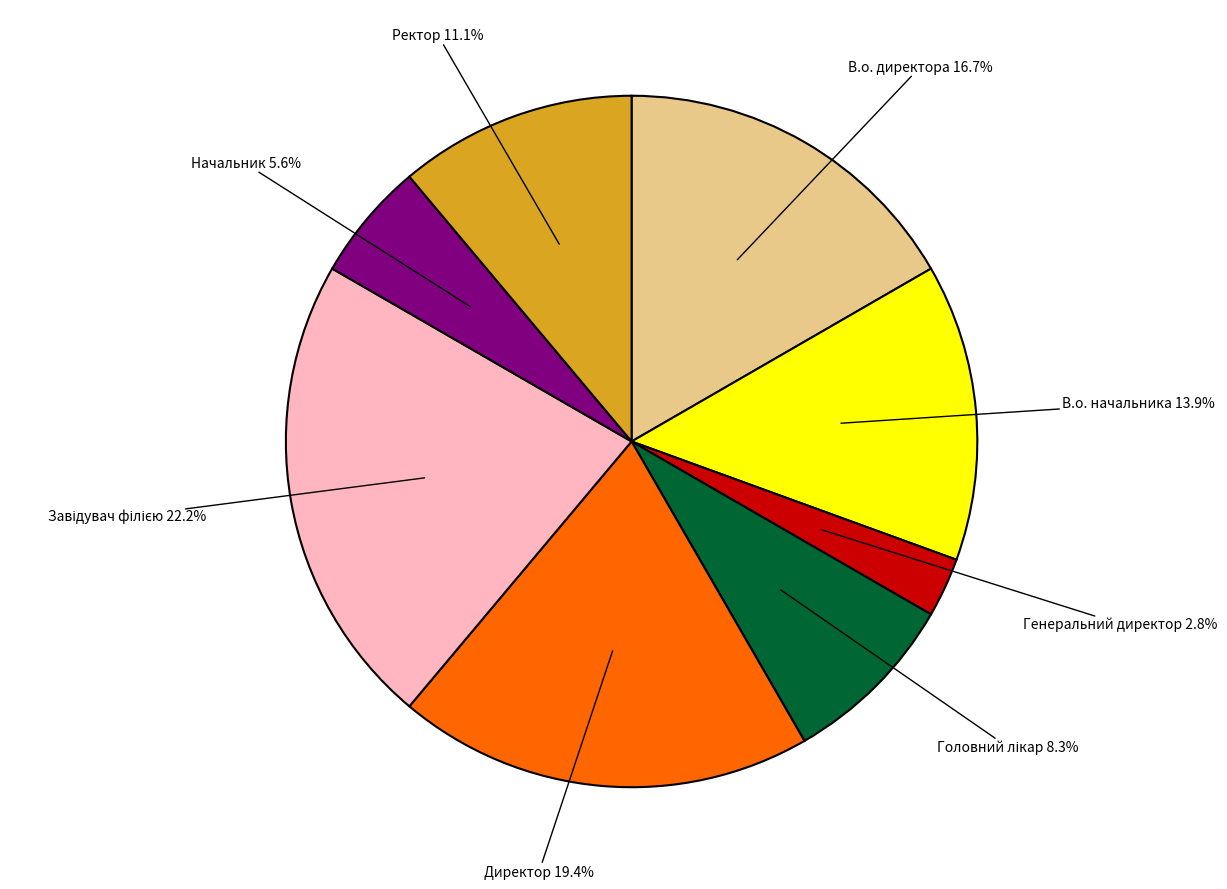

How many segments does this pie chart have?

8